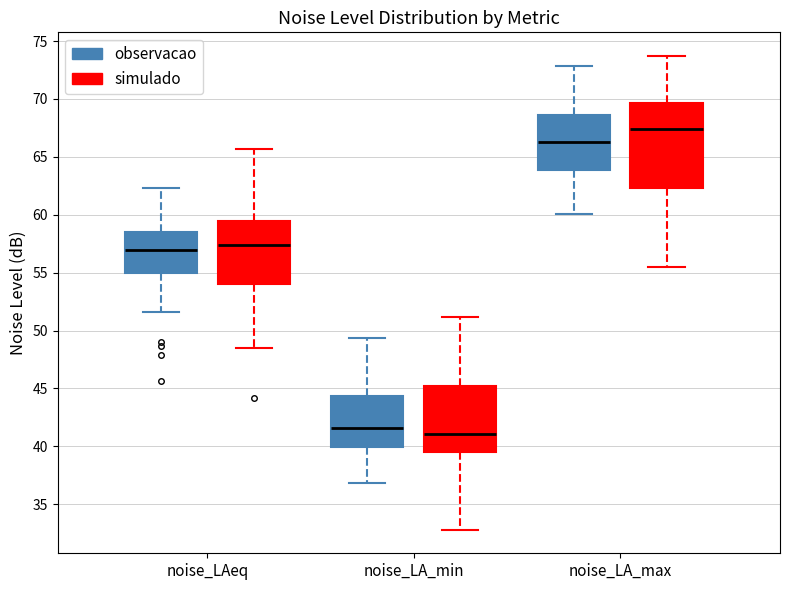

Which box is the tallest, from its lower edge to its upper edge?

noise_LA_max (simulado)